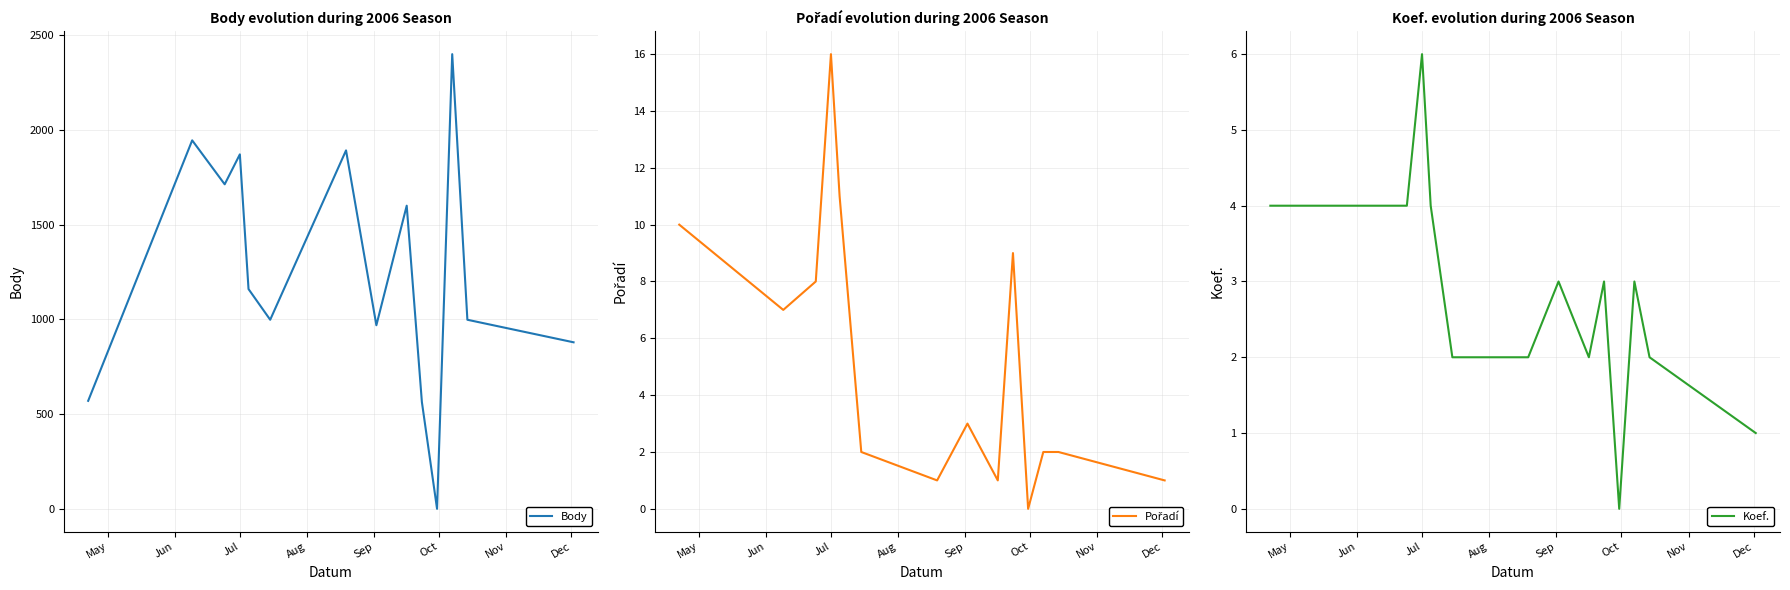

What is the maximum value for Body?

2400